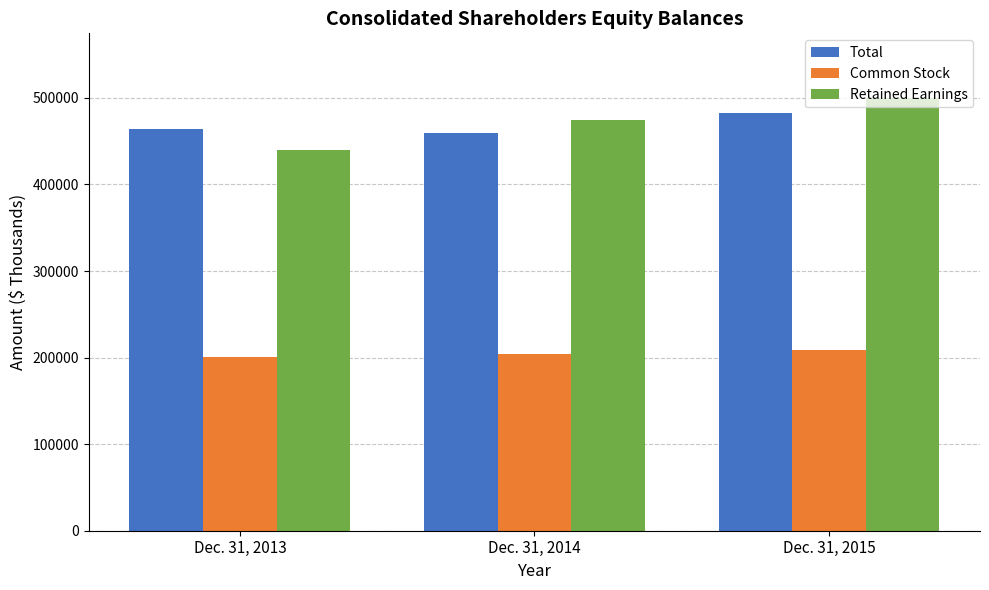

Reading left to right, what are all the values shown in this chart?

Total: Dec. 31, 2013=464428	Dec. 31, 2014=459019	Dec. 31, 2015=482957
Common Stock: Dec. 31, 2013=200737	Dec. 31, 2014=204634	Dec. 31, 2015=208967
Retained Earnings: Dec. 31, 2013=439464	Dec. 31, 2014=474633	Dec. 31, 2015=499659